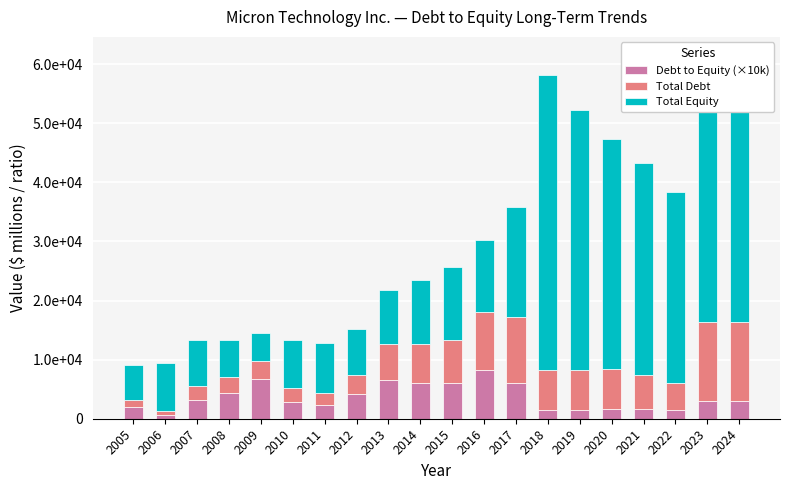

Are the bars grouped side by side (vs. stacked)?

No